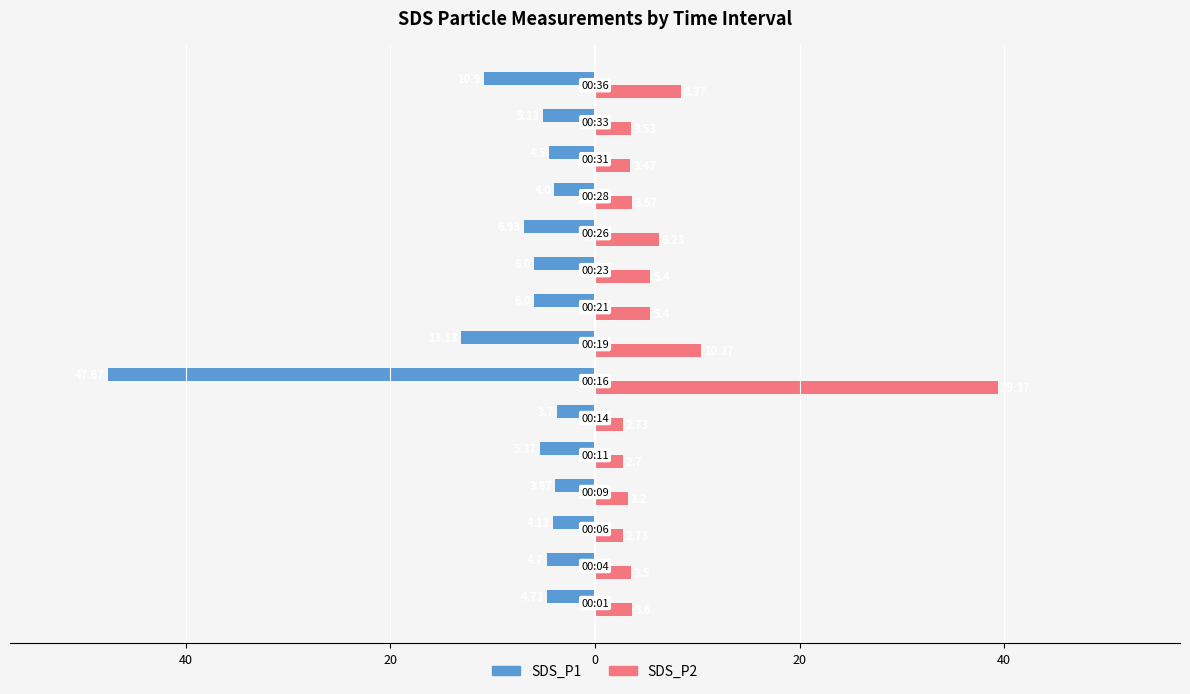

What are all the series names shown in the legend?

SDS_P1, SDS_P2